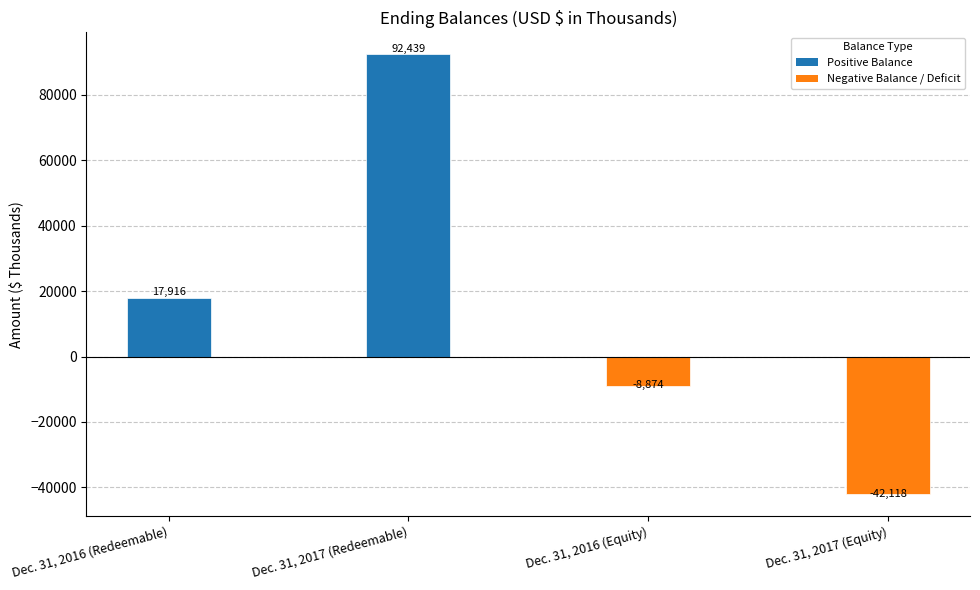

What is the greatest value displayed?

92439